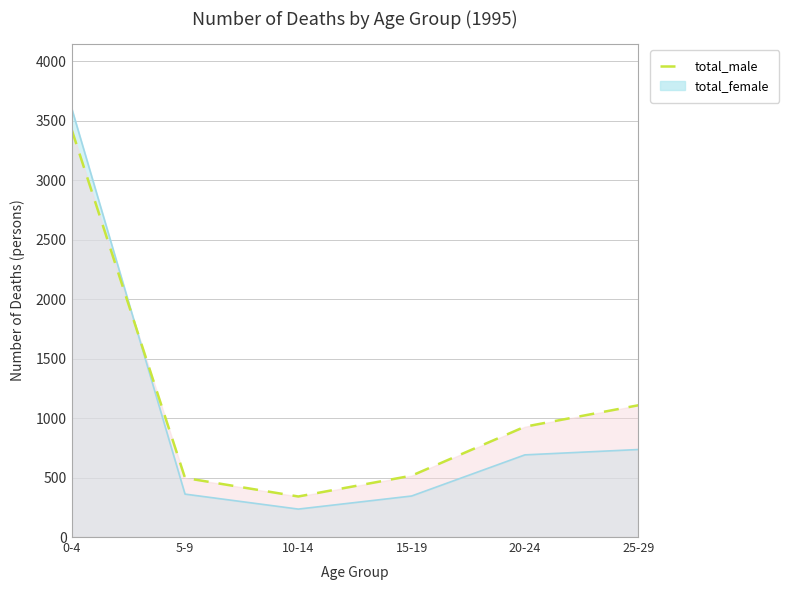

At which label does total_female first exceed 691?

0-4